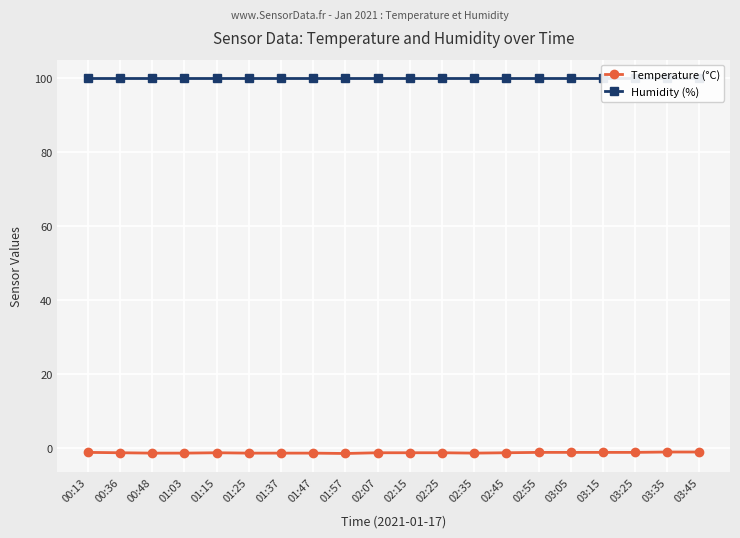

Is the value of Humidity (%) at 01:25 greater than the value of Temperature (°C) at 02:45?

Yes